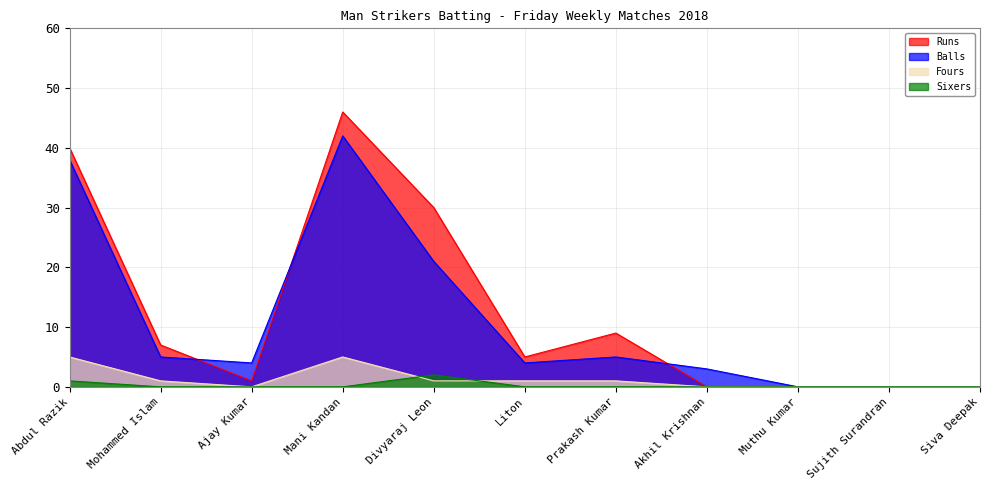

True or false: Sixers and Balls intersect in this chart.

False